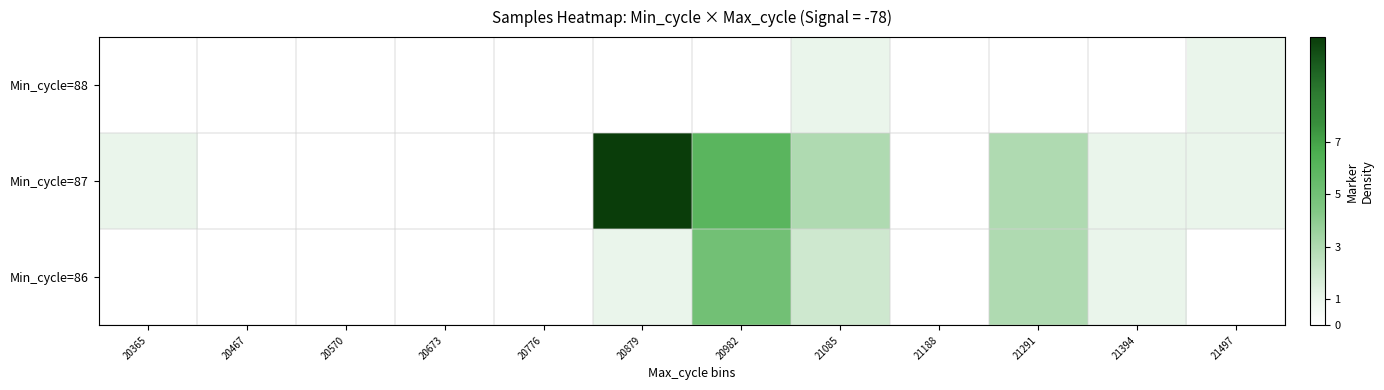

At which category is the sum across all series the highest?

20879